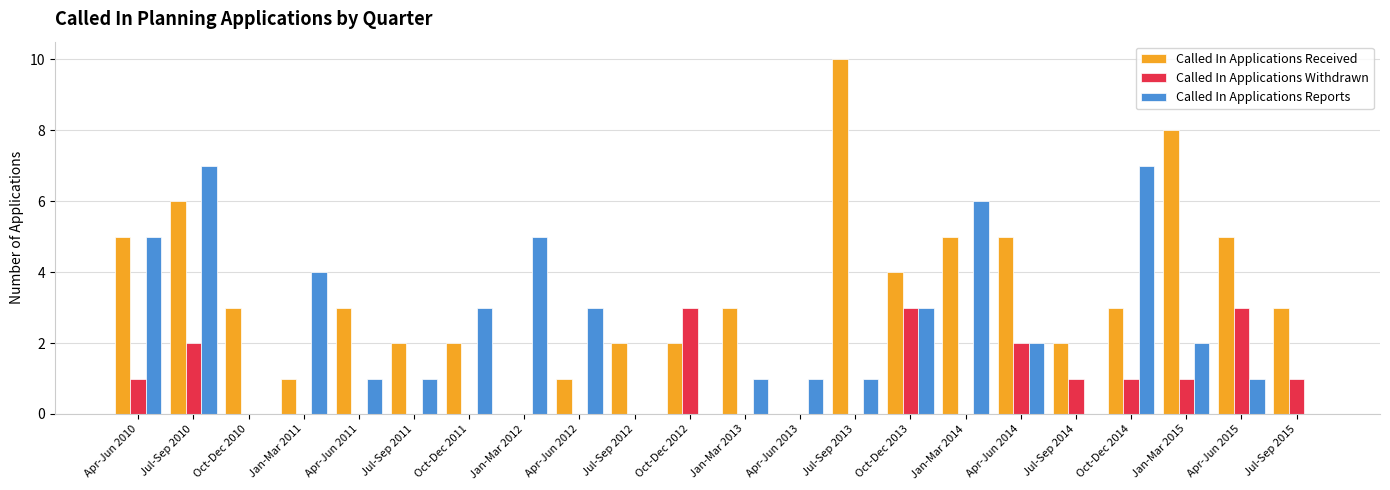

Which series changed the most between Apr-Jun 2010 and Jul-Sep 2013?

Called In Applications Received